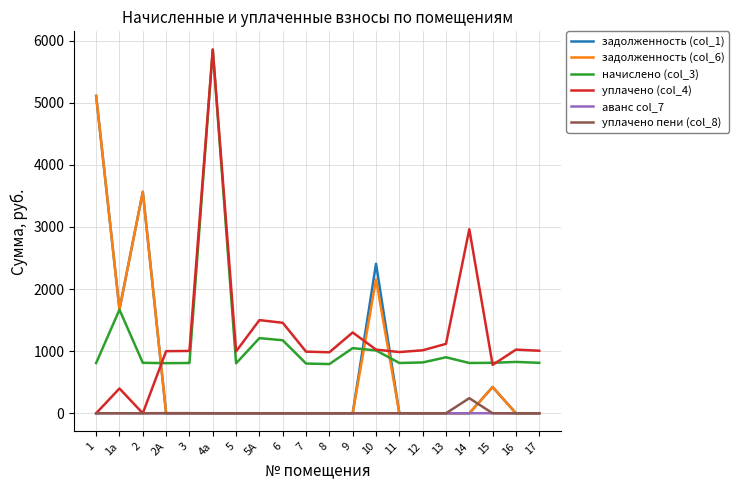

At which category is the sum across all series the highest?

4а